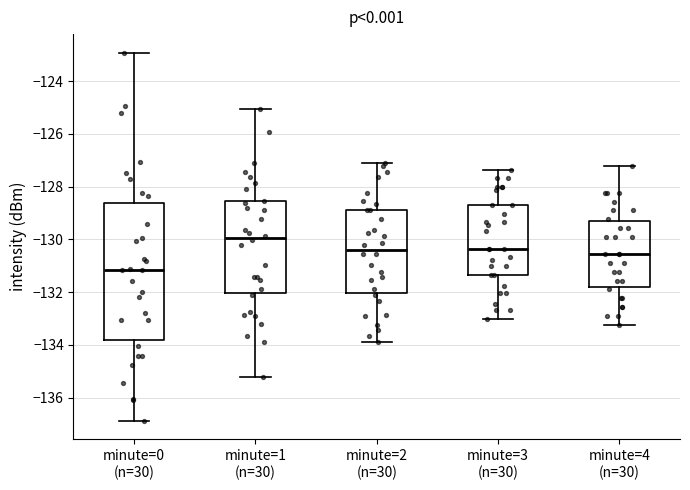

Reading left to right, read every box against the y-axis: the position of its median line, the range the box covers, and the ends of its whiskers. The values are not printed on the chart, so give them approximately, as read against the axis.

minute=0 (n=30): median -131.2, box -133.8 to -128.6, whiskers -136.8 to -123.0
minute=1 (n=30): median -130.0, box -132.0 to -128.6, whiskers -135.2 to -125.0
minute=2 (n=30): median -130.4, box -132.0 to -128.8, whiskers -133.8 to -127.2
minute=3 (n=30): median -130.4, box -131.4 to -128.6, whiskers -133.0 to -127.4
minute=4 (n=30): median -130.6, box -131.8 to -129.4, whiskers -133.2 to -127.2